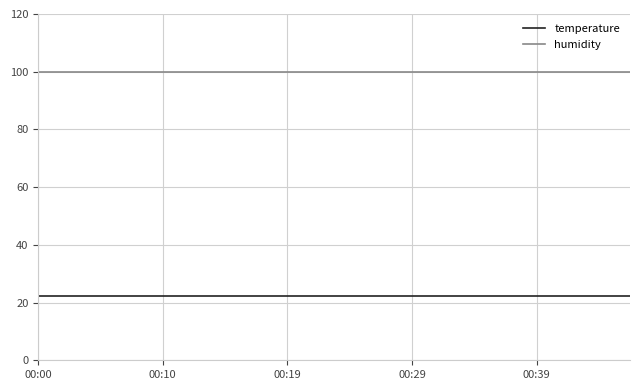

Reading left to right, what are all the values shown in this chart?

temperature: 22.3	22.3	22.3	22.3	22.3	22.3	22.3	22.3	22.3	22.3	22.3	22.3	22.3	22.3	22.3	22.3	22.3	22.3	22.3	22.3
humidity: 99.9	99.9	99.9	99.9	99.9	99.9	99.9	99.9	99.9	99.9	99.9	99.9	99.9	99.9	99.9	99.9	99.9	99.9	99.9	99.9